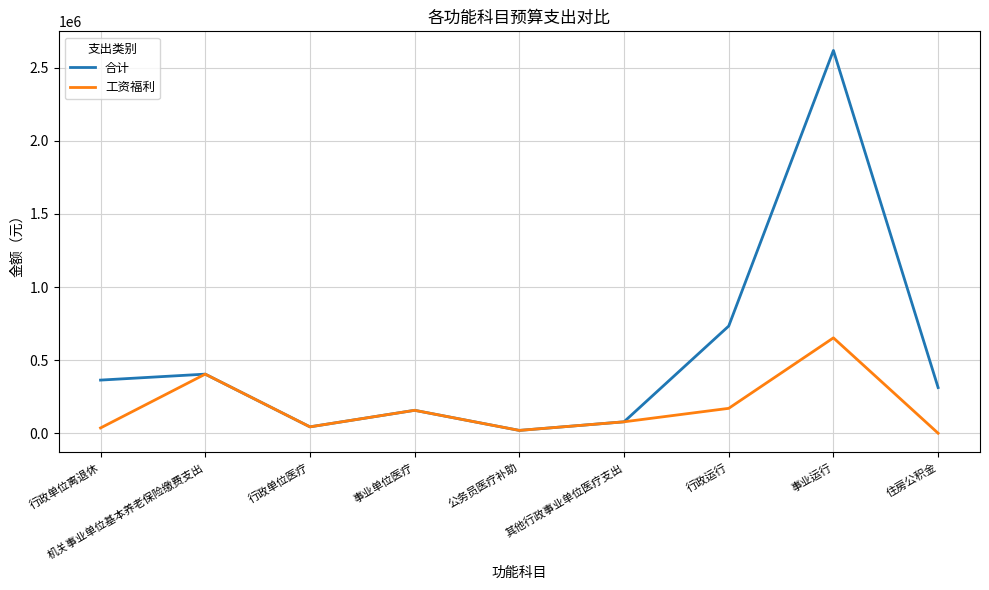

List the series in order of their overall mean, highest first.

合计, 工资福利